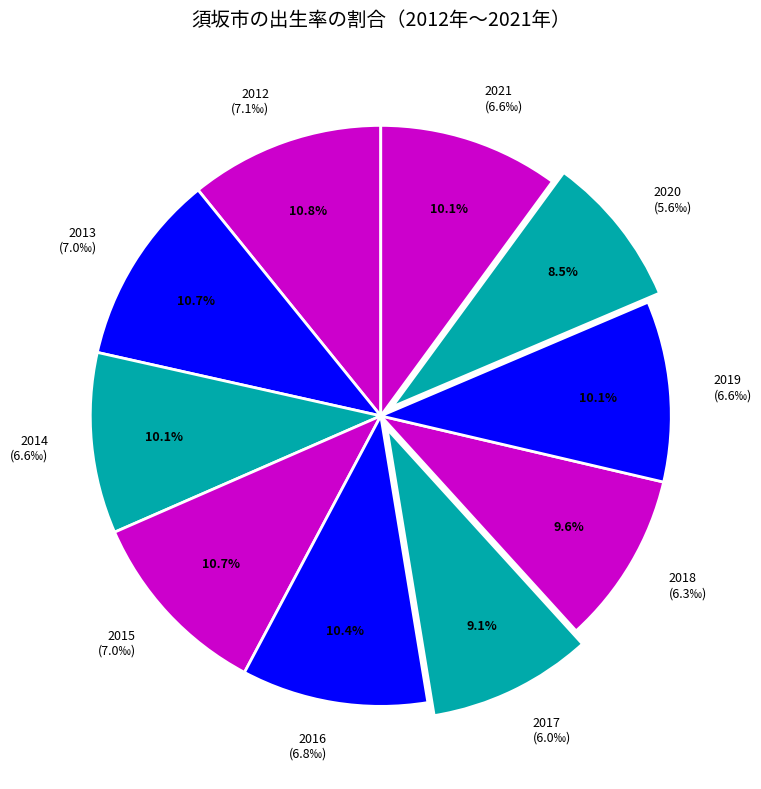

To the nearest percent, what is the difference between the 2019 and 2012 slice percentages?

1%